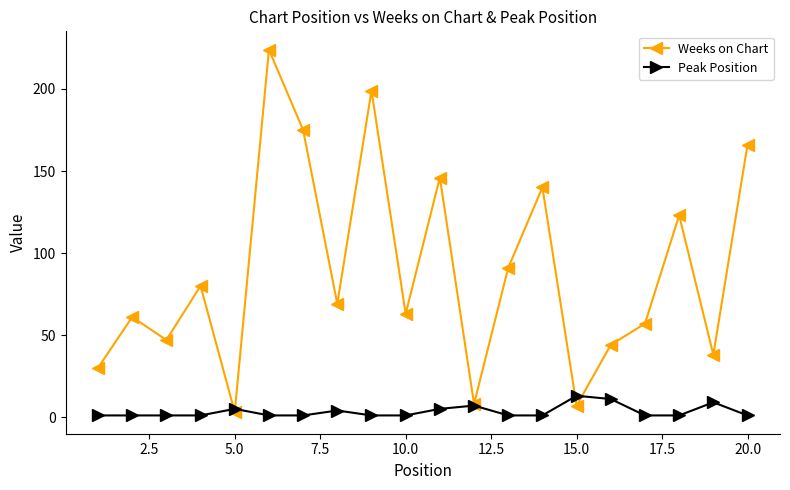

How many data points does each series have?

20